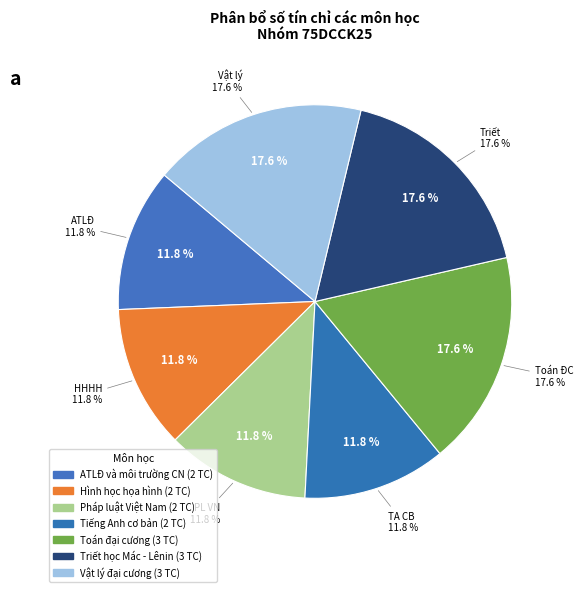

Do ATLĐ và môi trường CN and Toán đại cương together represent more than half of the pie?

No